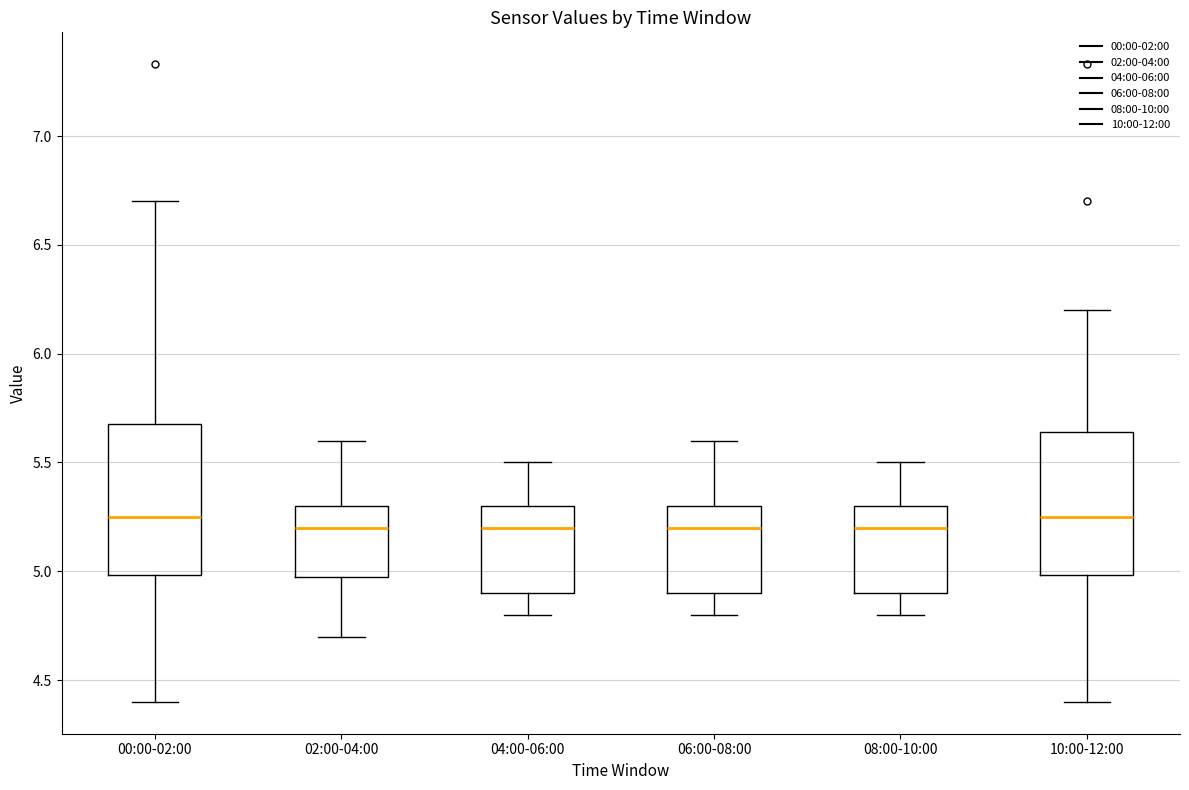

Reading left to right, read every box against the y-axis: the position of its median line, the range the box covers, and the ends of its whiskers. The values are not printed on the chart, so give them approximately, as read against the axis.

00:00-02:00: median 5.25, box 5.00 to 5.70, whiskers 4.40 to 6.70
02:00-04:00: median 5.20, box 5.00 to 5.30, whiskers 4.70 to 5.60
04:00-06:00: median 5.20, box 4.90 to 5.30, whiskers 4.80 to 5.50
06:00-08:00: median 5.20, box 4.90 to 5.30, whiskers 4.80 to 5.60
08:00-10:00: median 5.20, box 4.90 to 5.30, whiskers 4.80 to 5.50
10:00-12:00: median 5.25, box 5.00 to 5.65, whiskers 4.40 to 6.20